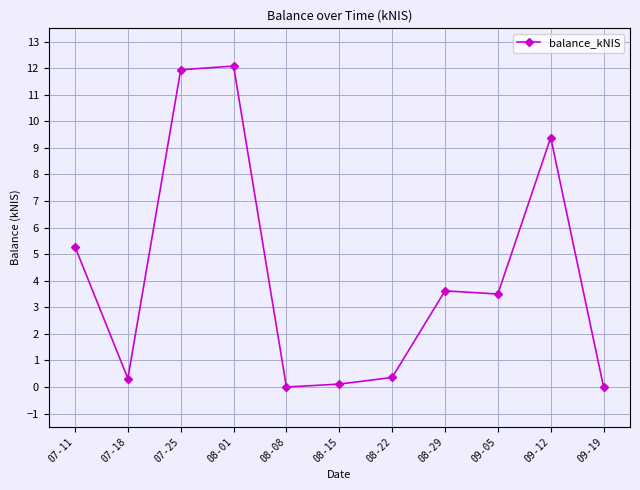

How many data points are less than 3?

5